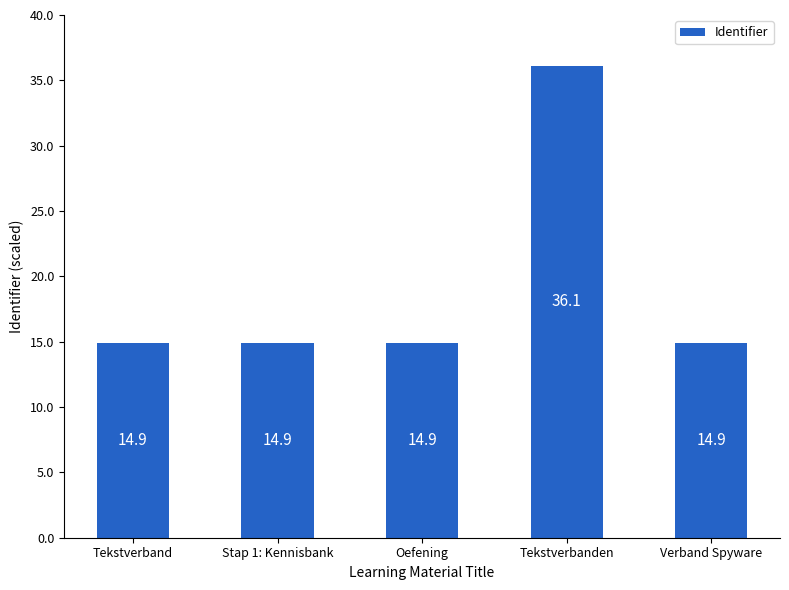

What is the difference between the maximum and minimum values?

21.2